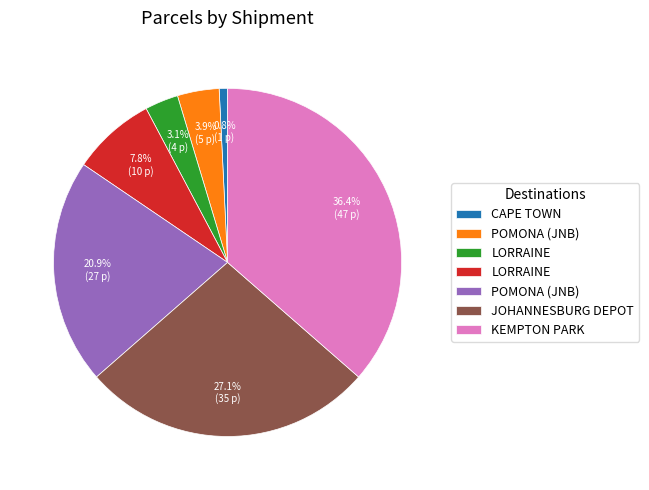

Does any single category account for the majority?

No